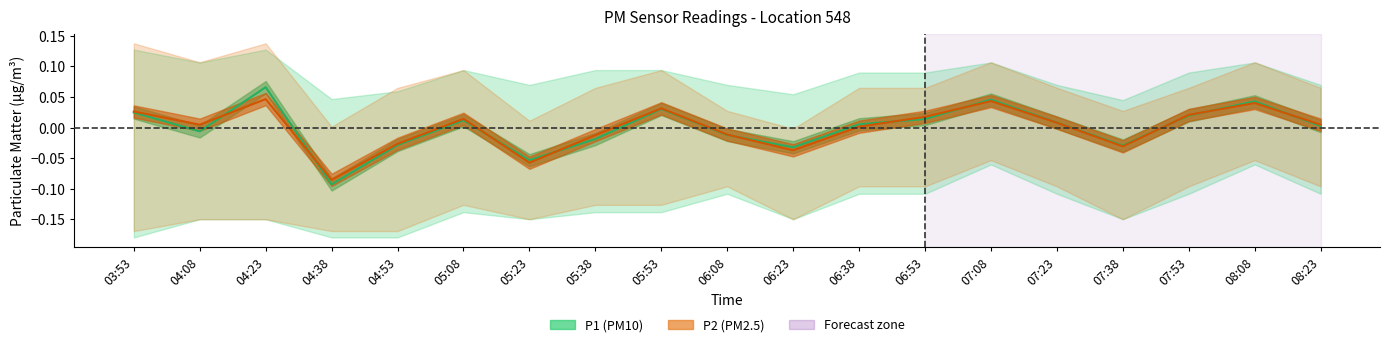

Does the chart display data point markers on the line(s)?

No